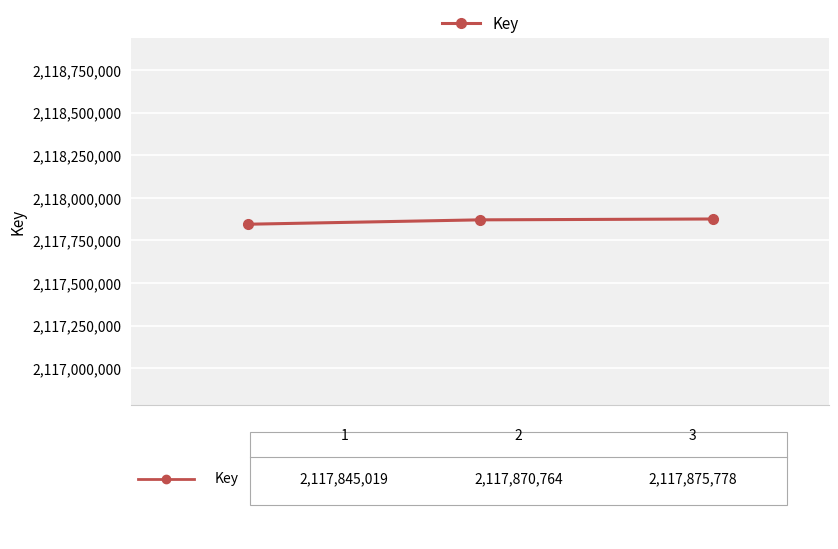

What is the value of the 3rd point from the left?

2117875778